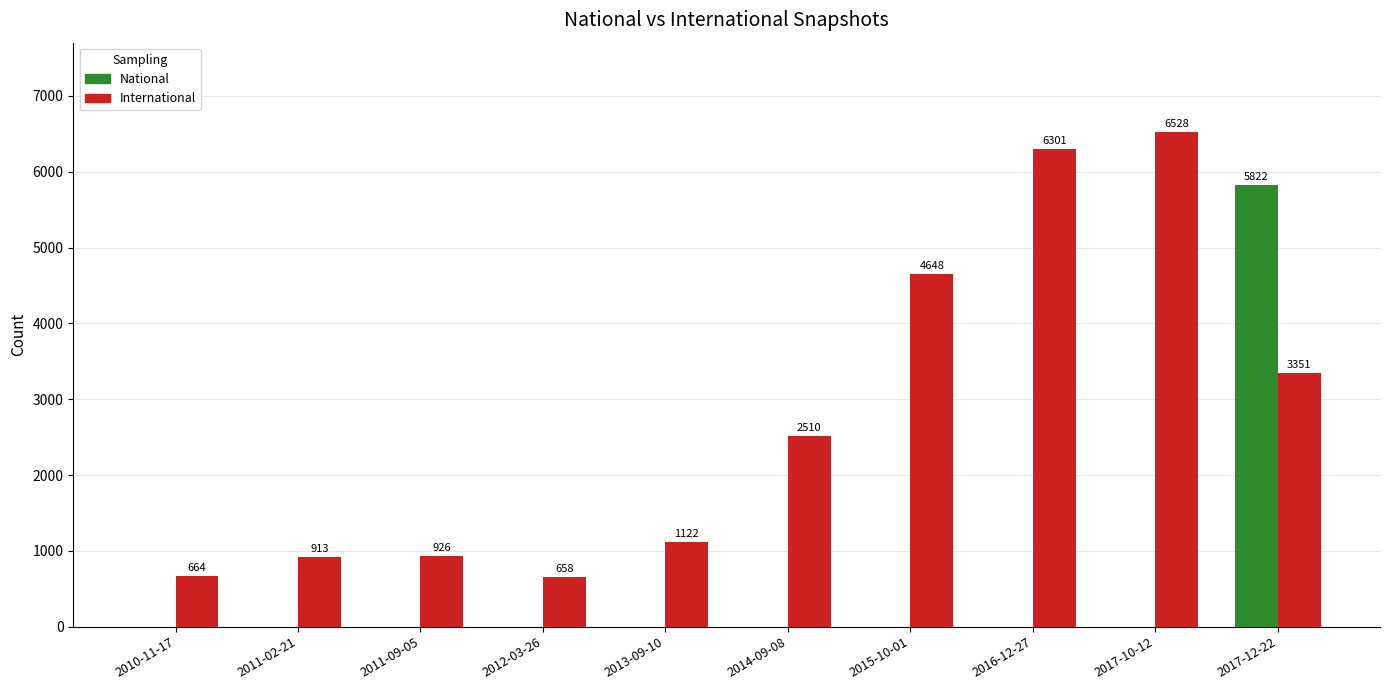

What is the highest value of the International series?

6528